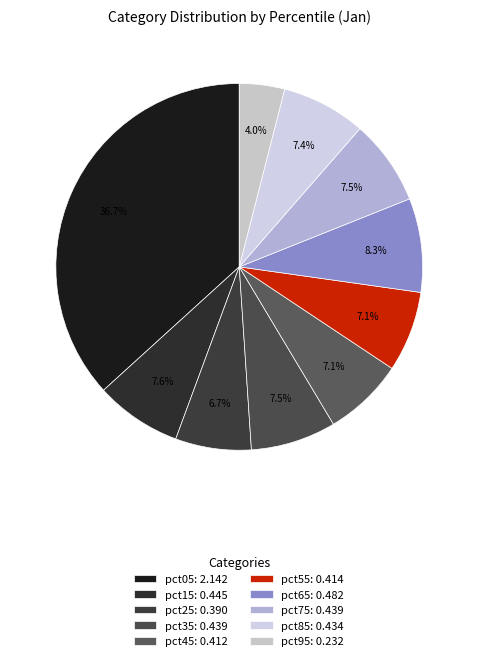

How many slices are in this pie chart?

10